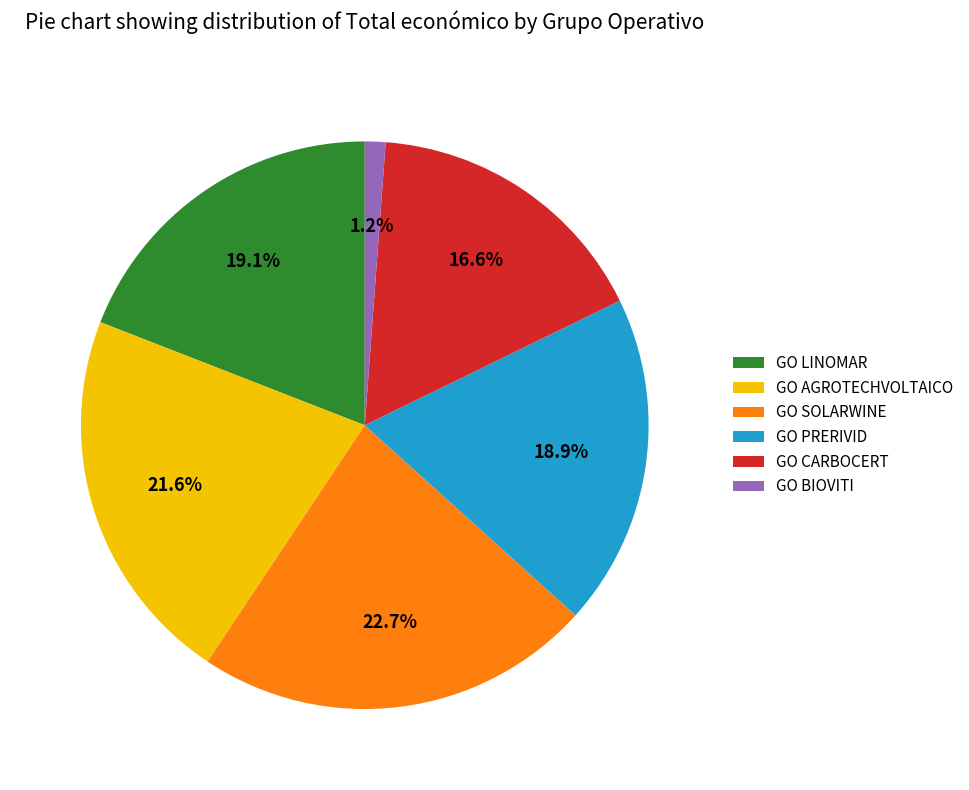

Which category has the biggest portion of the pie?

GO SOLARWINE